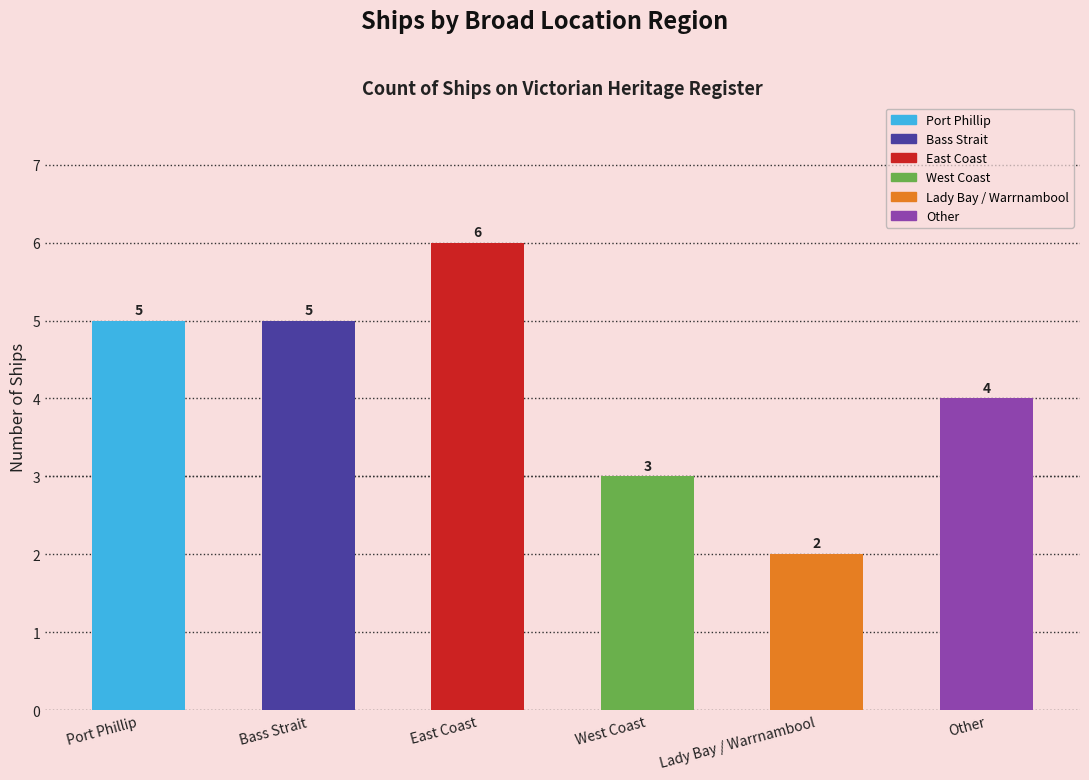

What is the label of the 1st bar from the left?

Port Phillip